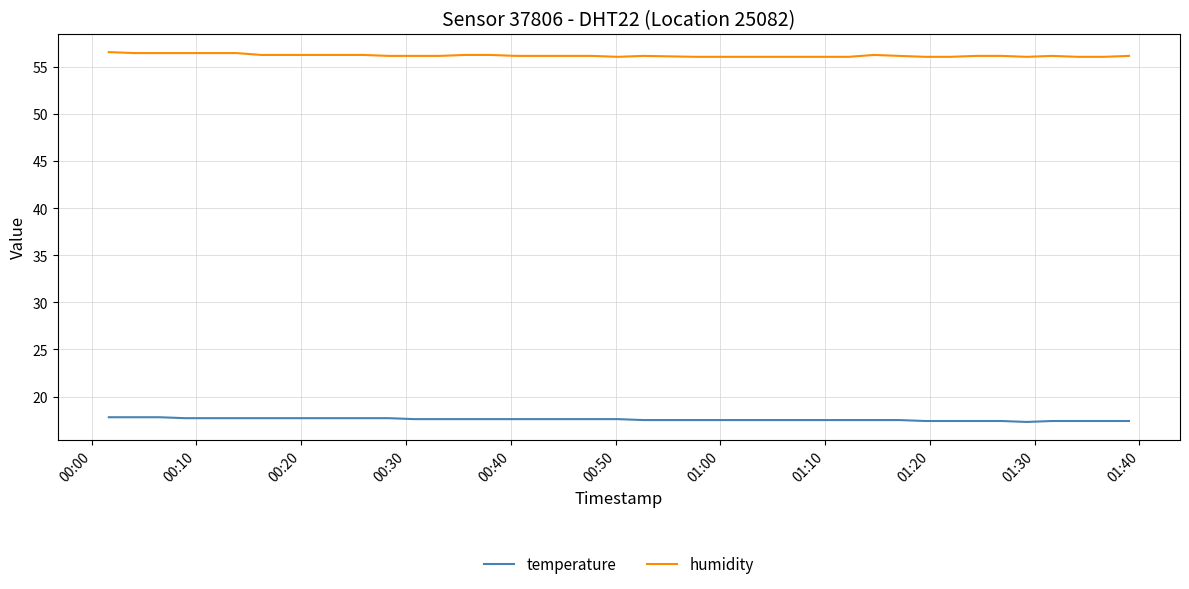

True or false: humidity and temperature intersect in this chart.

False